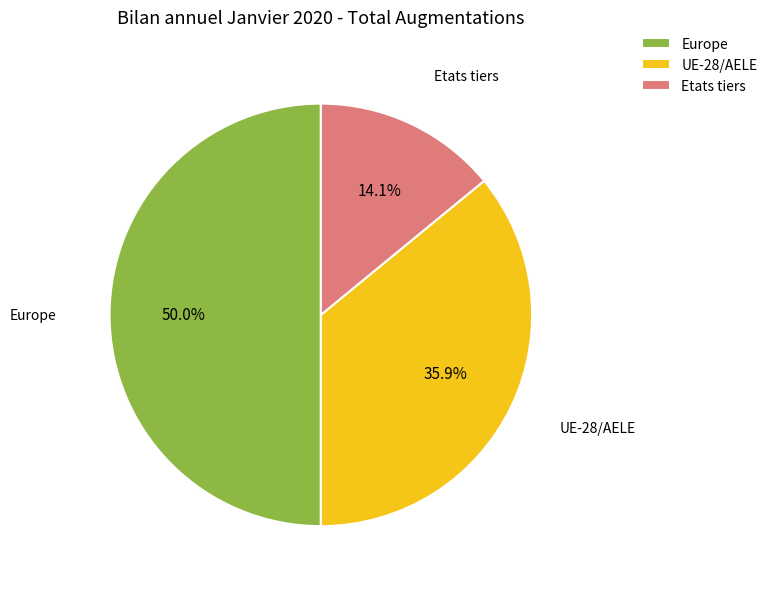

To the nearest percent, what portion does UE-28/AELE represent?

36%